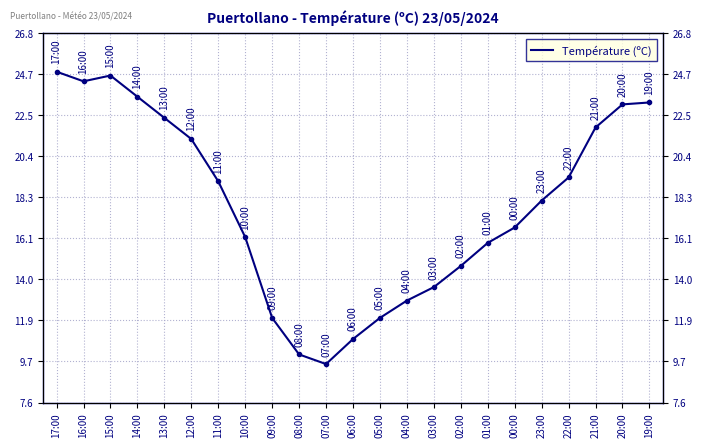

Rank the categories by value from highest to lowest.

17:00, 15:00, 16:00, 14:00, 19:00, 20:00, 13:00, 21:00, 12:00, 22:00, 11:00, 23:00, 00:00, 10:00, 01:00, 02:00, 03:00, 04:00, 09:00, 05:00, 06:00, 08:00, 07:00